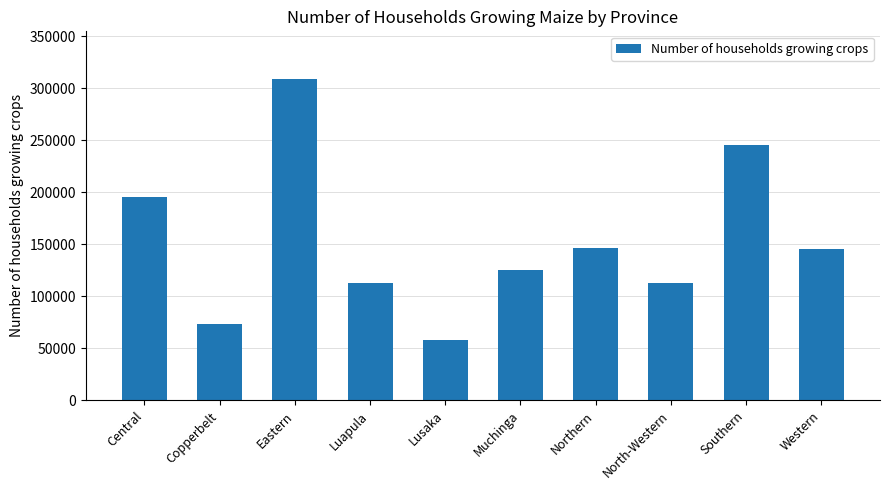

Where does the data first go above 145804?

Central